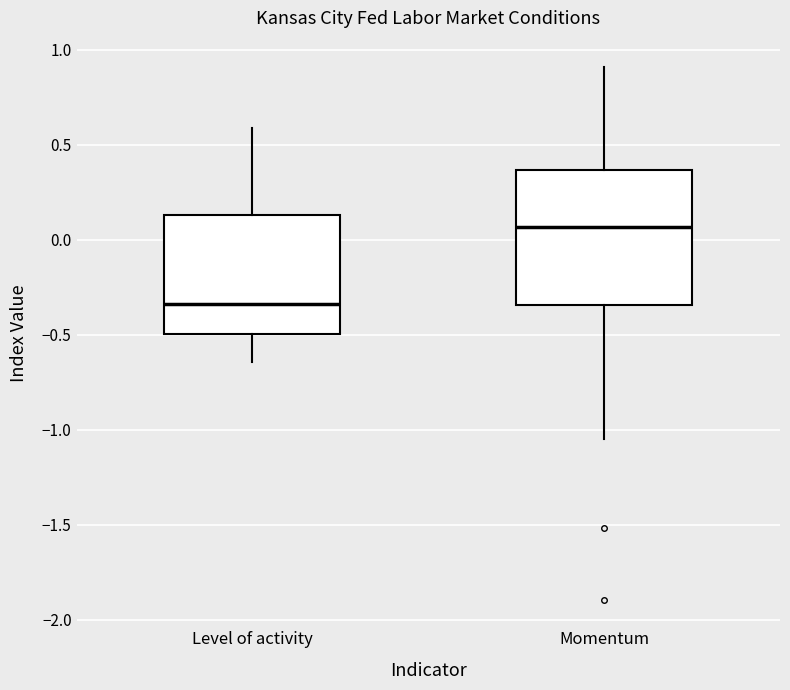

Which box has the highest median line?

Momentum